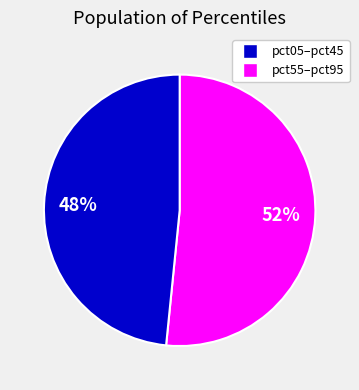

To the nearest percent, what is the average slice percentage?

50%